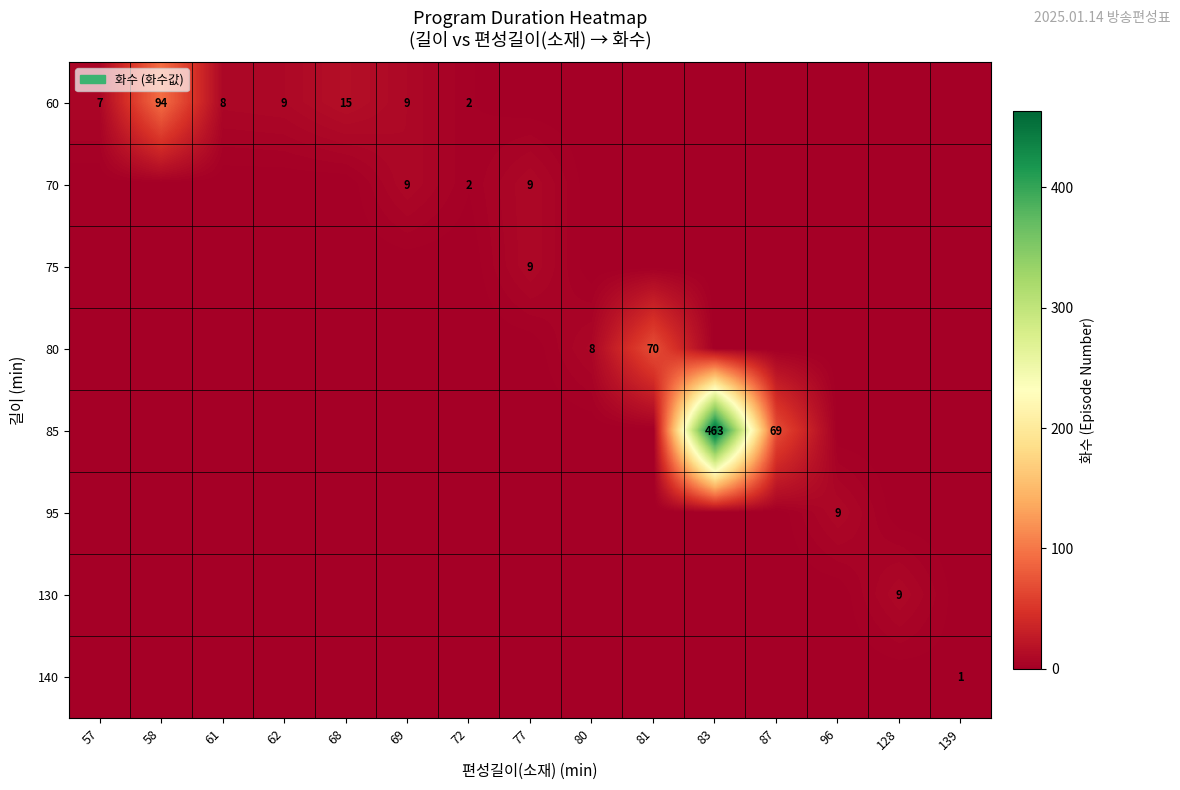

The value of 60 at 72 is 3. True or false?

False